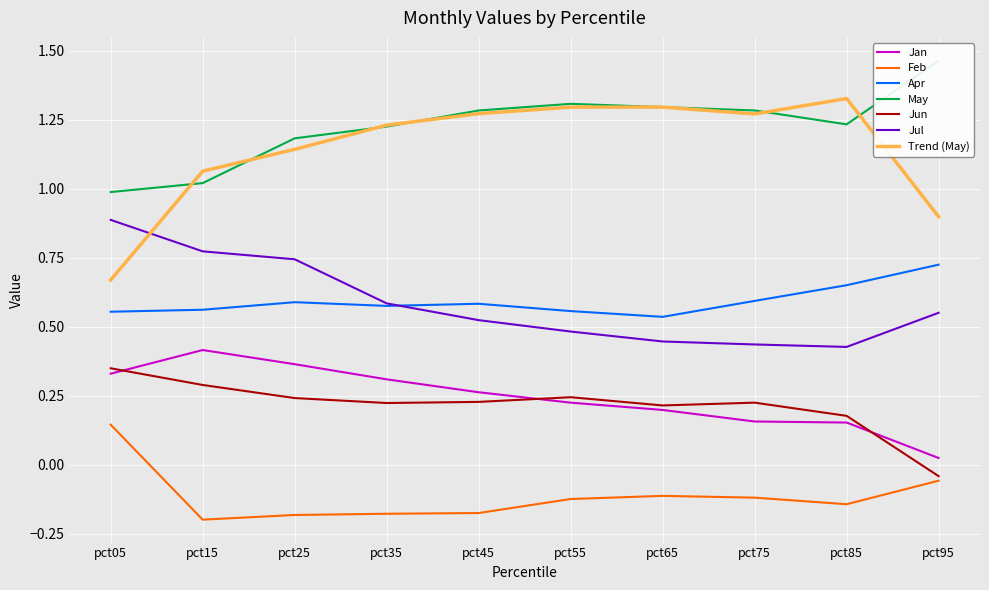

True or false: Jan and Trend (May) intersect in this chart.

False